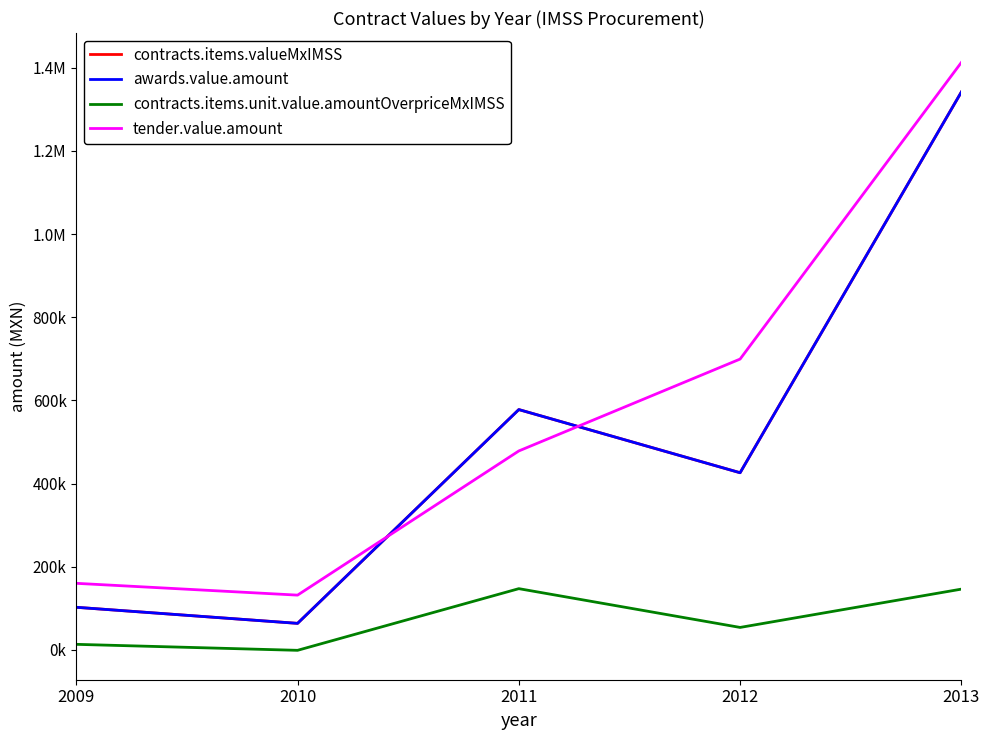

What is the difference between the contracts.items.unit.value.amountOverpriceMxIMSS values at 2013 and 2011?

1118.1